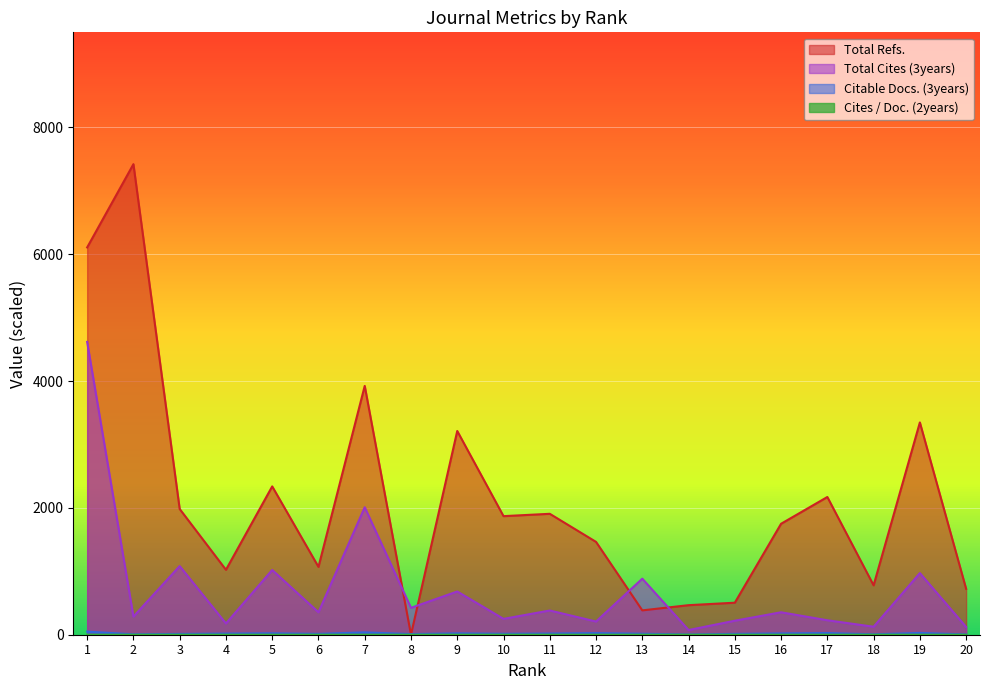

After their last crossing, which series has the higher values: Cites / Doc. (2years) or Total Refs.?

Total Refs.